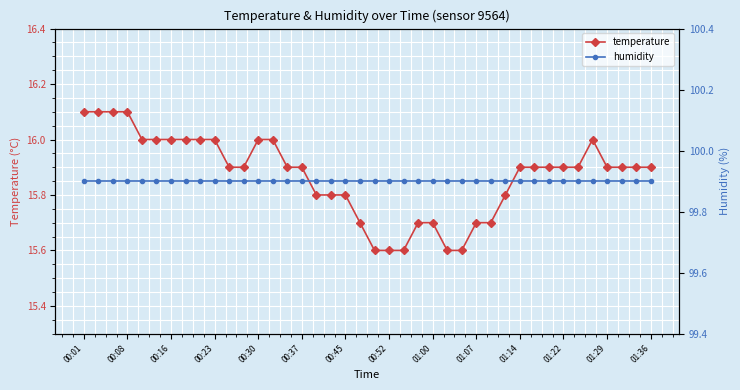

Is it true that temperature equals 15.9 at 01:22?

True